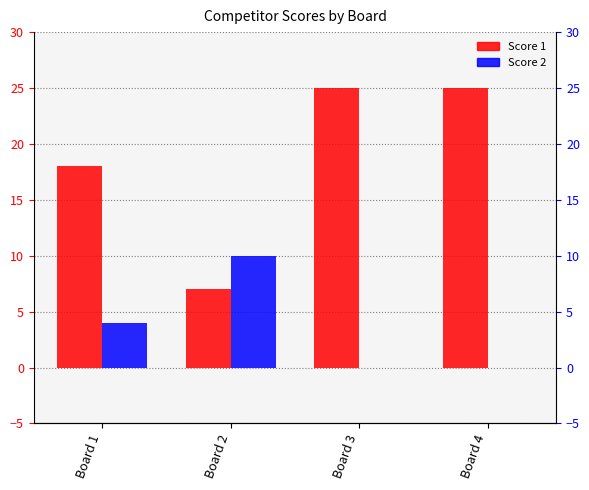

What is the value of the Score 2 bar at the 2nd from the left?

10